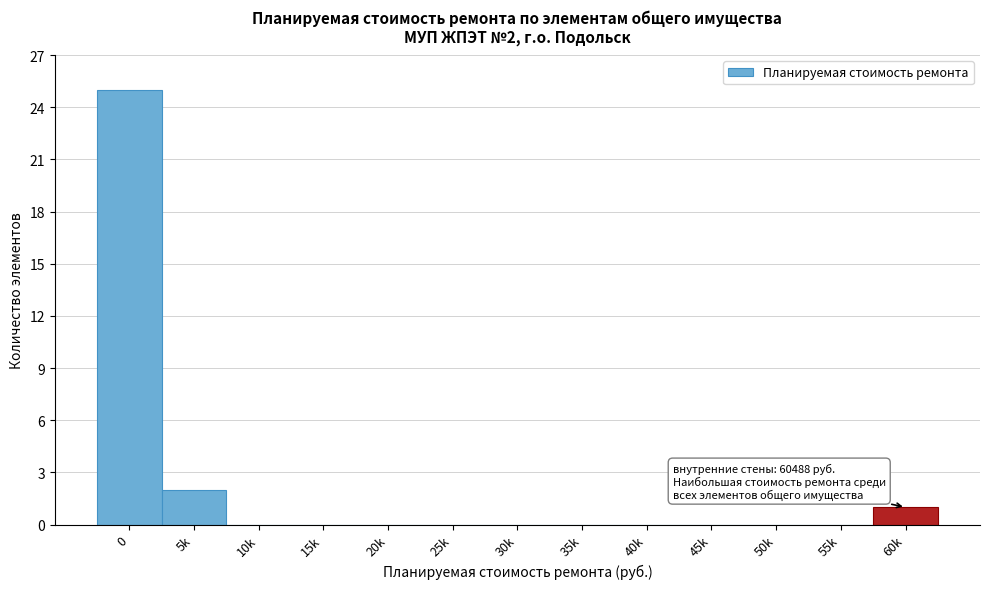

Reading left to right, list all the values displayed in this chart.

0=25	5k=2	10k=0	15k=0	20k=0	25k=0	30k=0	35k=0	40k=0	45k=0	50k=0	55k=0	60k=1